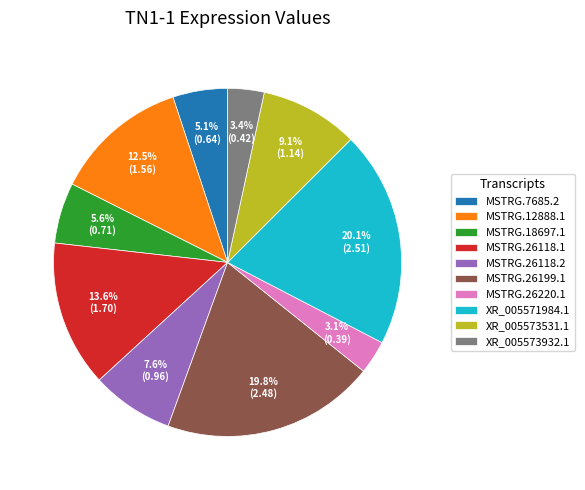

Between MSTRG.26118.2 and MSTRG.18697.1, which is larger?

MSTRG.26118.2